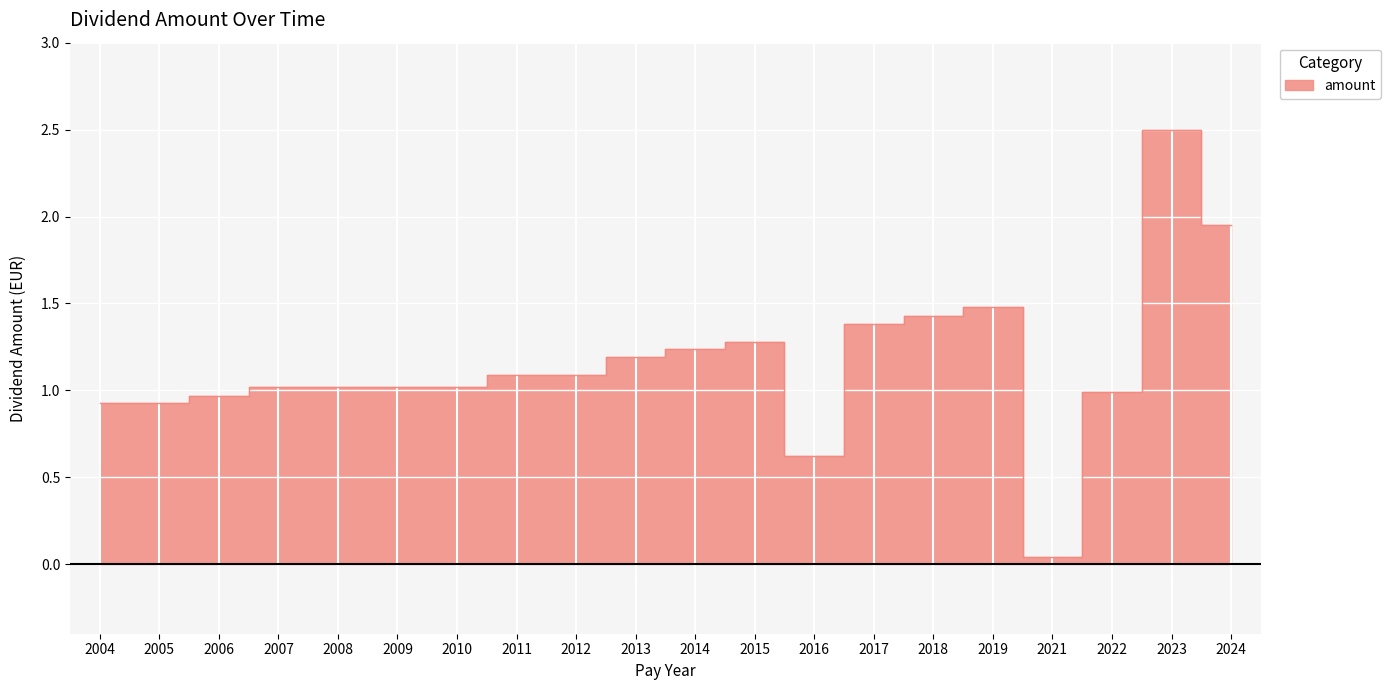

Reading left to right, extract all data points from this chart.

2004=0.9	2005=0.9	2006=1.0	2007=1.0	2008=1.0	2009=1.0	2010=1.0	2011=1.1	2012=1.1	2013=1.2	2014=1.2	2015=1.3	2016=0.6	2017=1.4	2018=1.4	2019=1.5	2021=0.0	2022=1.0	2023=2.5	2024=1.9